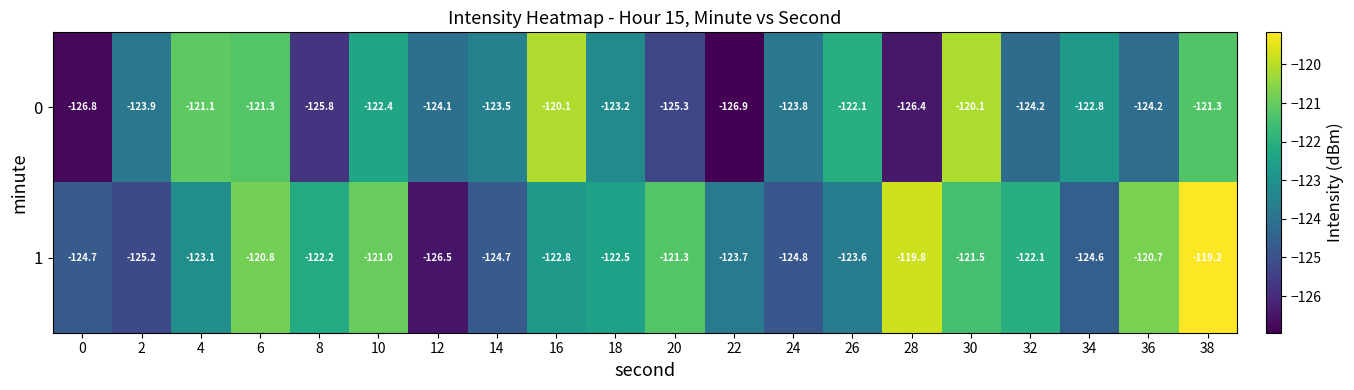

What is the difference between the 0 values at 38 and 26?

0.8